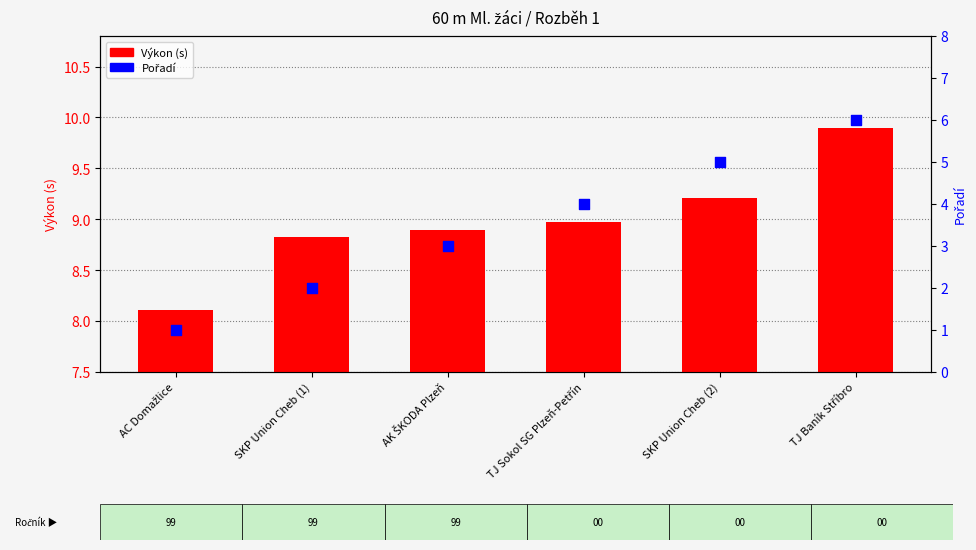

Which series has the largest total across all categories?

Výkon (s)